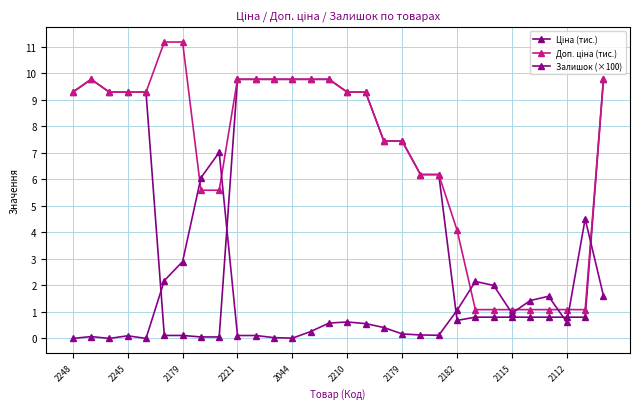

Reading left to right, what are all the values shown in this chart?

Ціна (тис.): 9.3	9.8	9.3	9.3	9.3	0.1	0.1	0.1	0.1	9.8	9.8	9.8	9.8	9.8	9.8	9.3	9.3	7.4	7.4	6.2	6.2	0.7	0.8	0.8	0.8	0.8	0.8	0.8	0.8	9.8
Доп. ціна (тис.): 9.3	9.8	9.3	9.3	9.3	11.2	11.2	5.6	5.6	9.8	9.8	9.8	9.8	9.8	9.8	9.3	9.3	7.4	7.4	6.2	6.2	4.1	1.1	1.1	1.1	1.1	1.1	1.1	1.1	9.8
Залишок (×100): 0.0	0.1	0.0	0.1	0.0	2.2	2.9	6.1	7.0	0.1	0.1	0.0	0.0	0.3	0.6	0.6	0.6	0.4	0.2	0.1	0.1	1.1	2.1	2.0	0.9	1.4	1.6	0.6	4.5	1.6